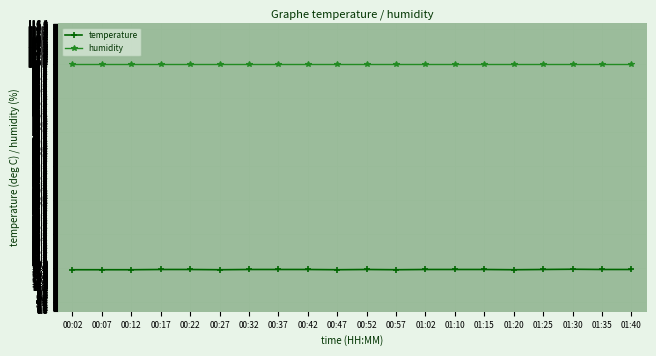

At how many categories does at least one series exceed 51?

20